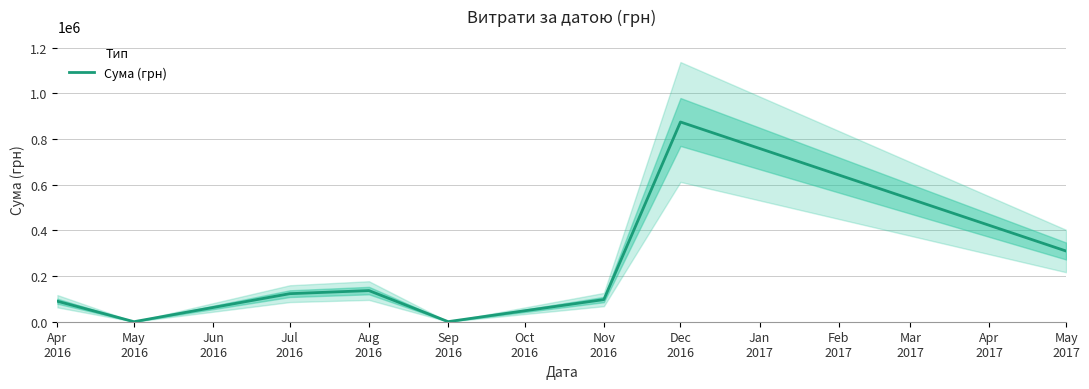

How many values exceed 122782?

4